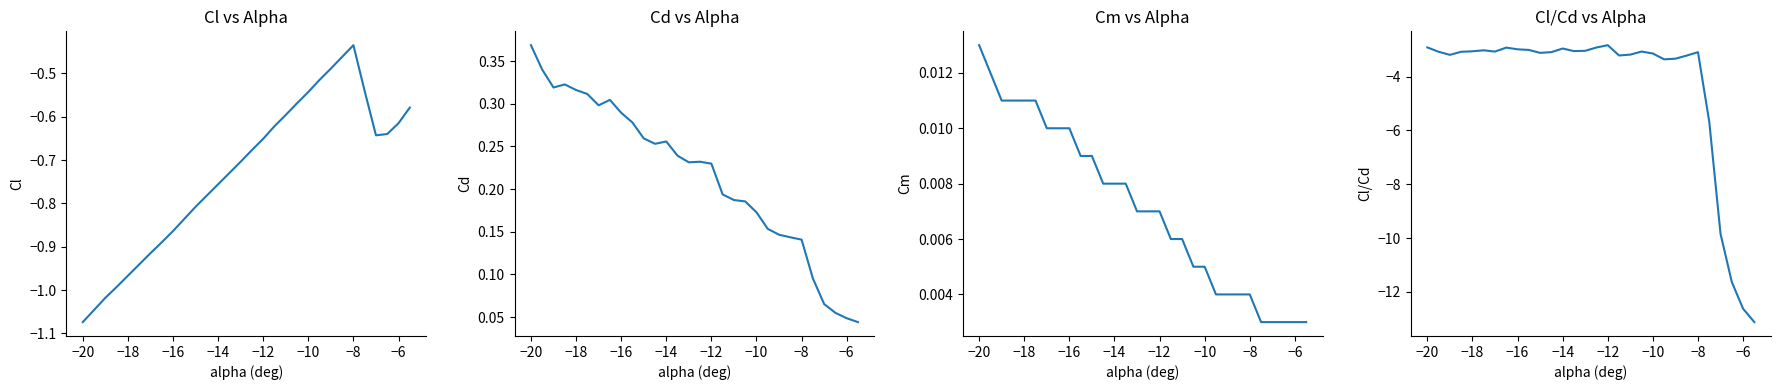

What are all the series names shown in the legend?

Cl, Cd, Cm, Cl/Cd